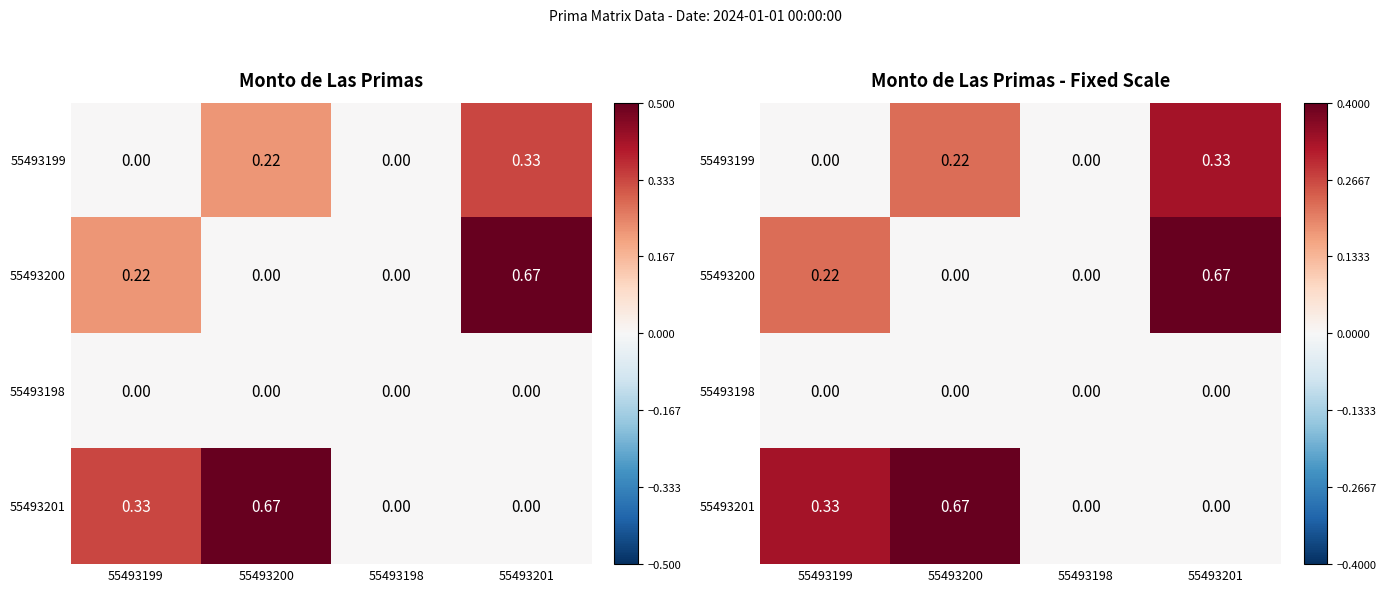

The 55493198 series shows 0.0 at 55493199. True or false?

True